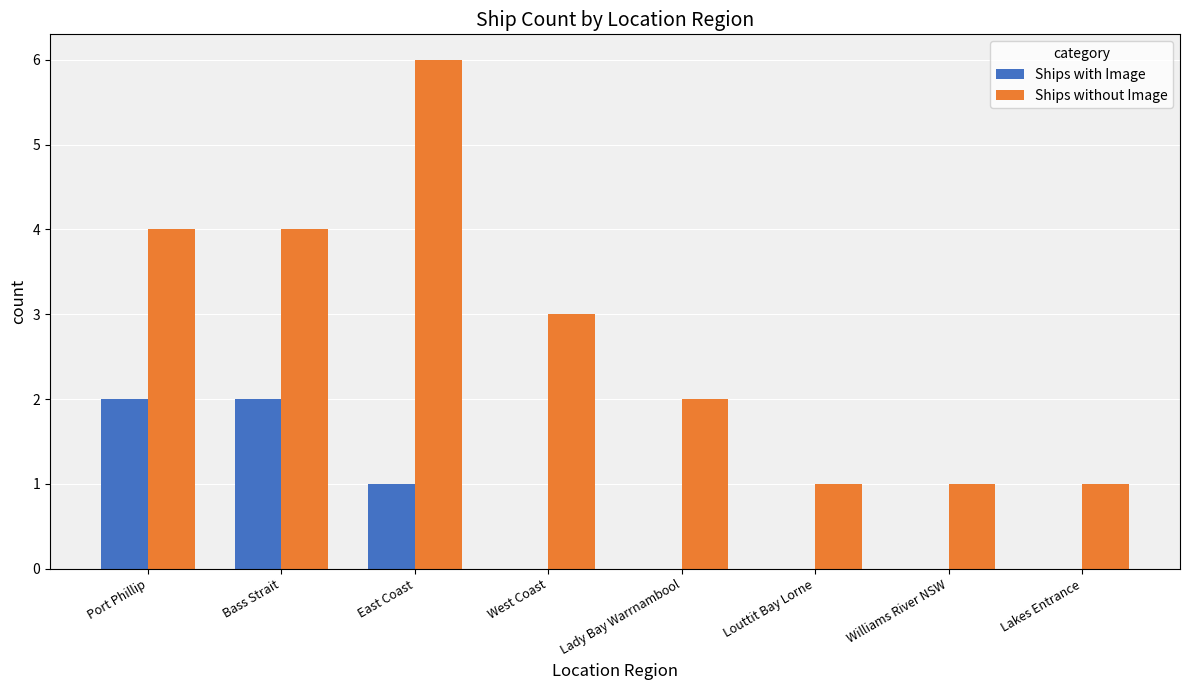

What is the maximum value shown in the chart?

6